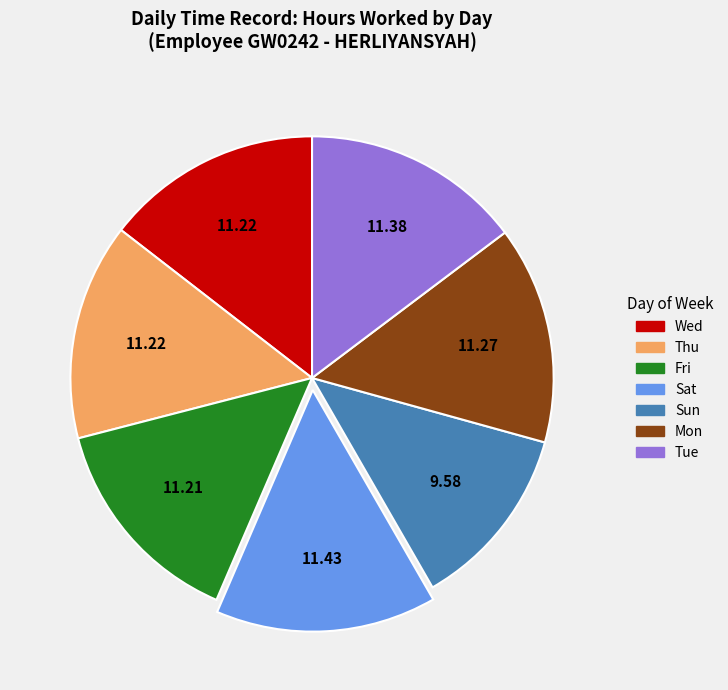

True or false: Thu accounts for 9% of the total.

False